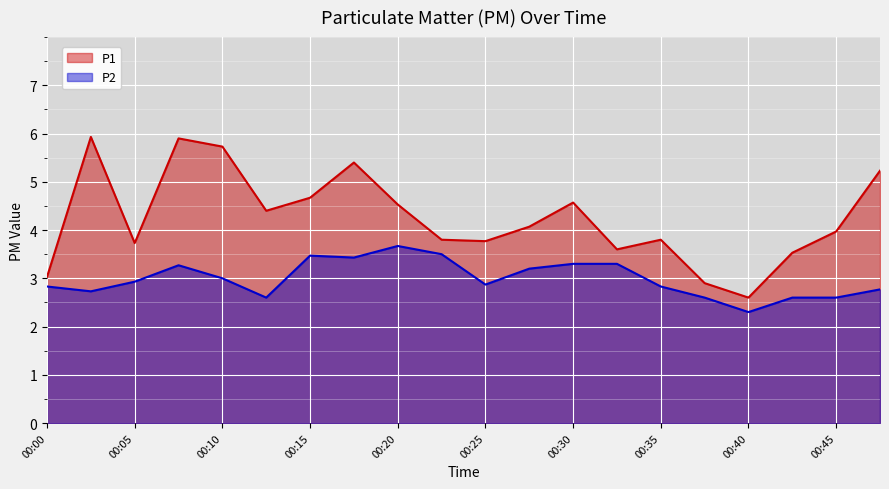

What is the sum of the P2 values at 00:25 and 00:47?

5.6